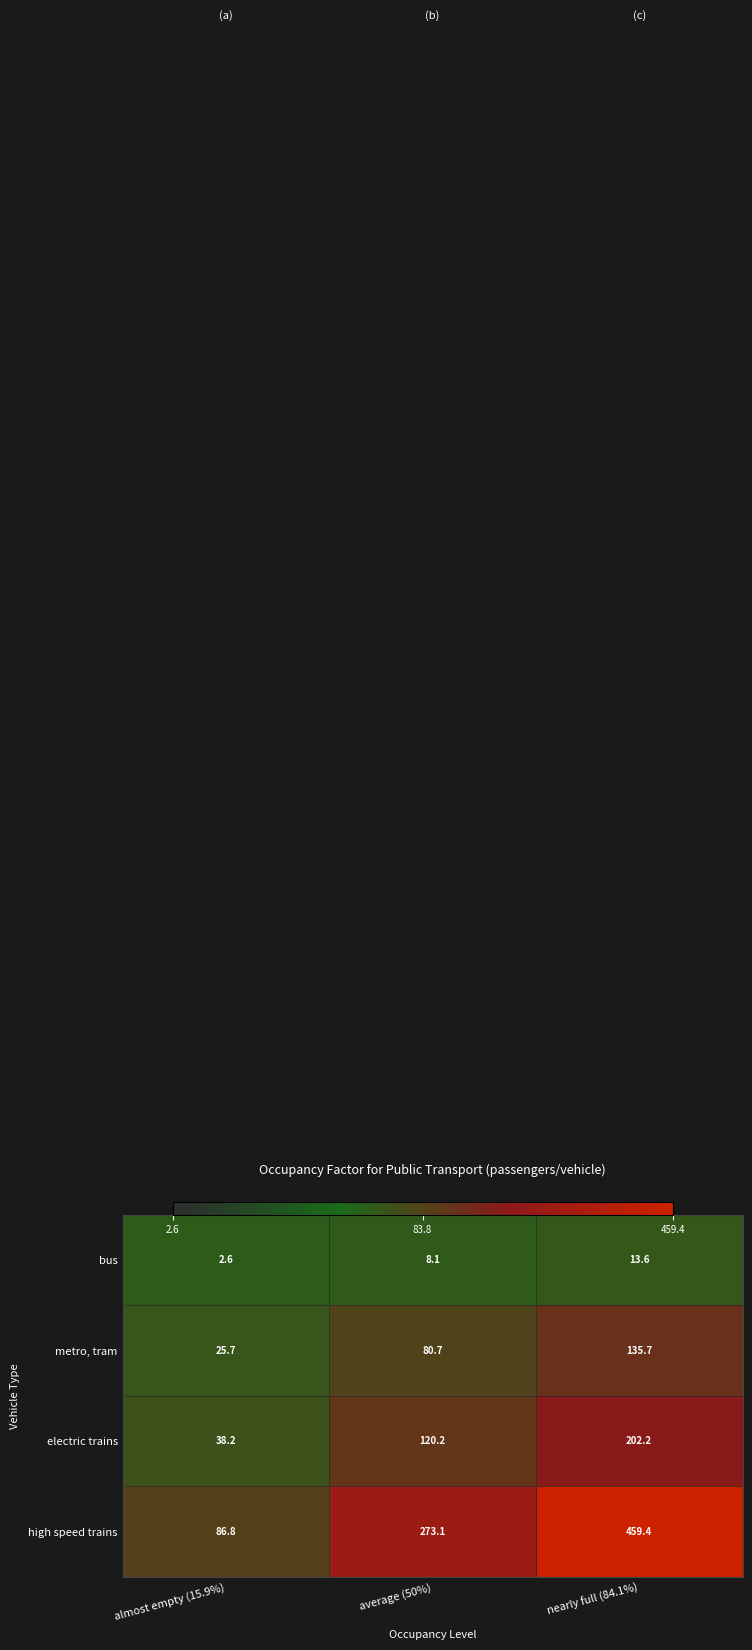

What is the minimum value for metro, tram?

25.7